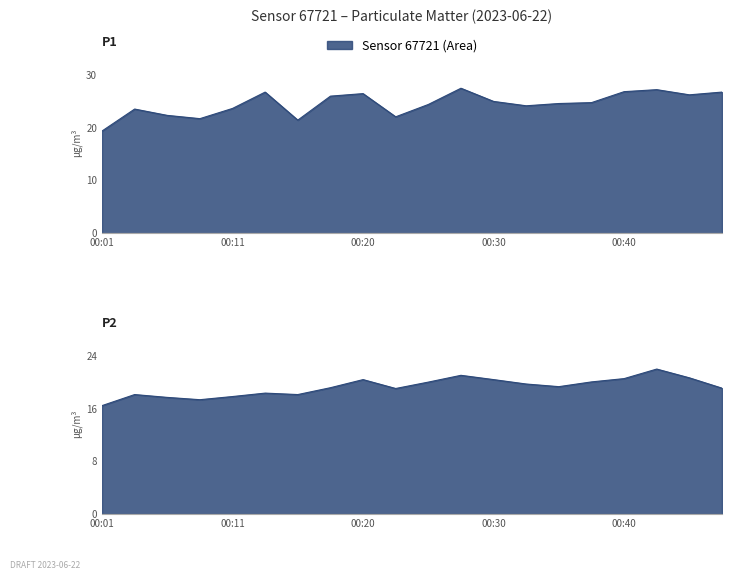

True or false: P2 has more than 1 points higher than both neighbors.

True